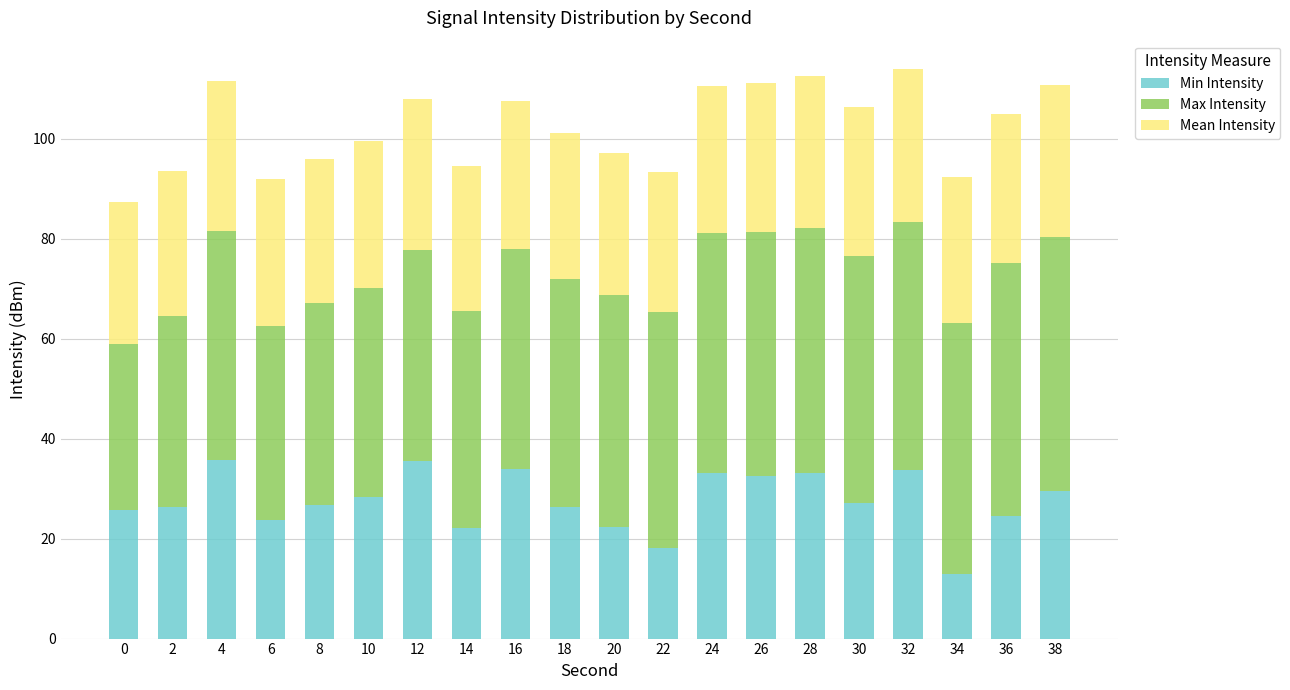

At which label does Min Intensity reach its minimum?

34